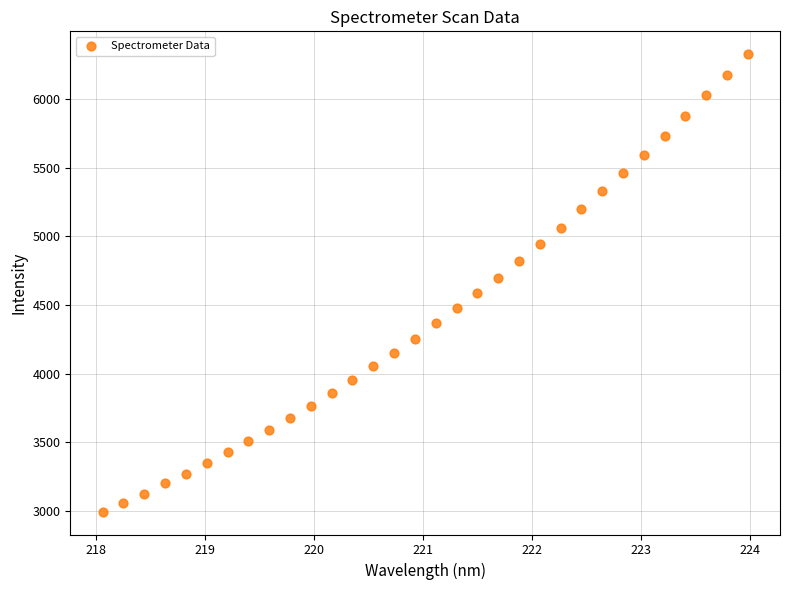

What is the range of Y values (max minus min)?

3329.5